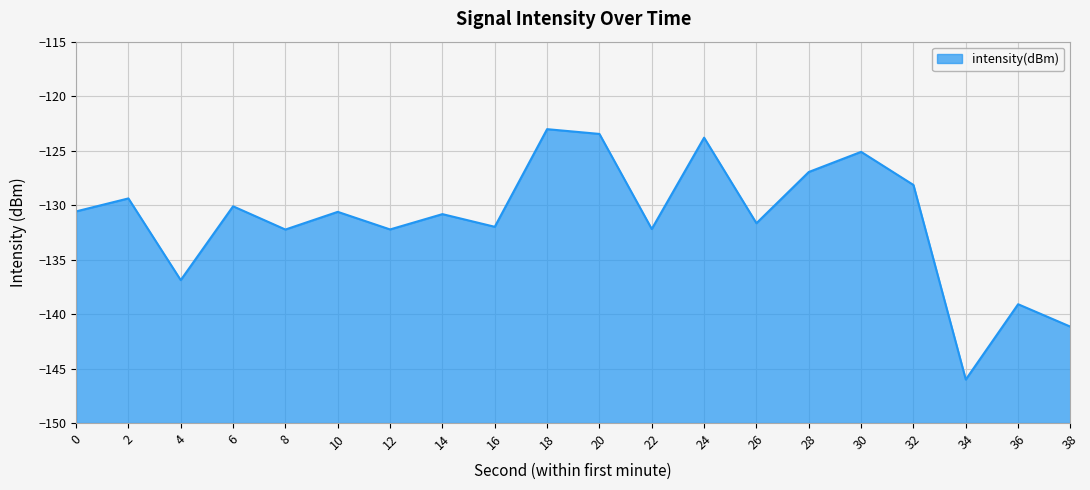

Rank the categories by value from highest to lowest.

18, 20, 24, 30, 28, 32, 2, 6, 0, 10, 14, 26, 16, 22, 12, 8, 4, 36, 38, 34